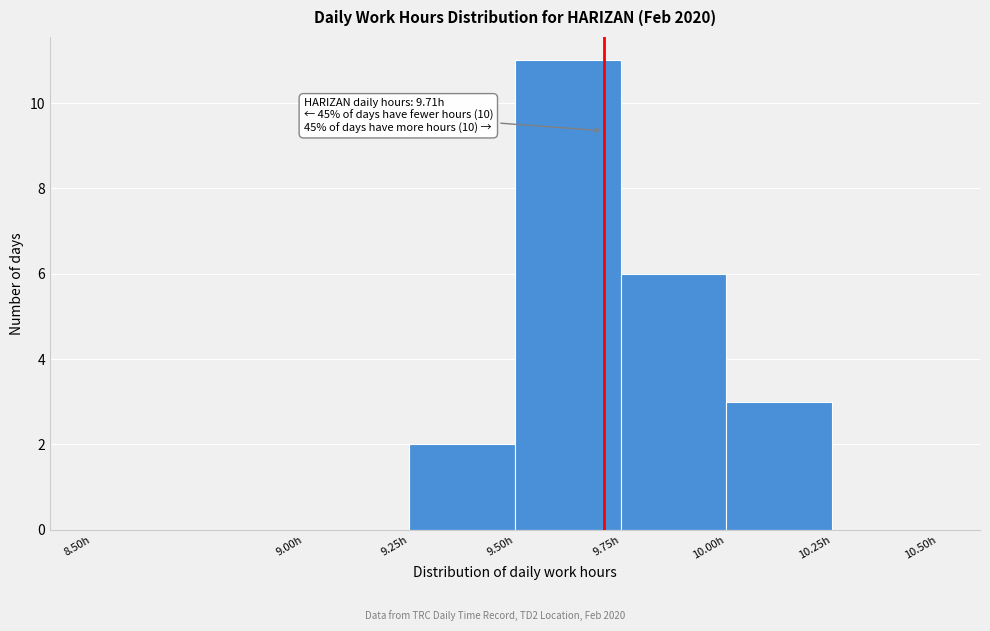

Over which range of the x-axis is the bar tallest?

9.50 to 9.75